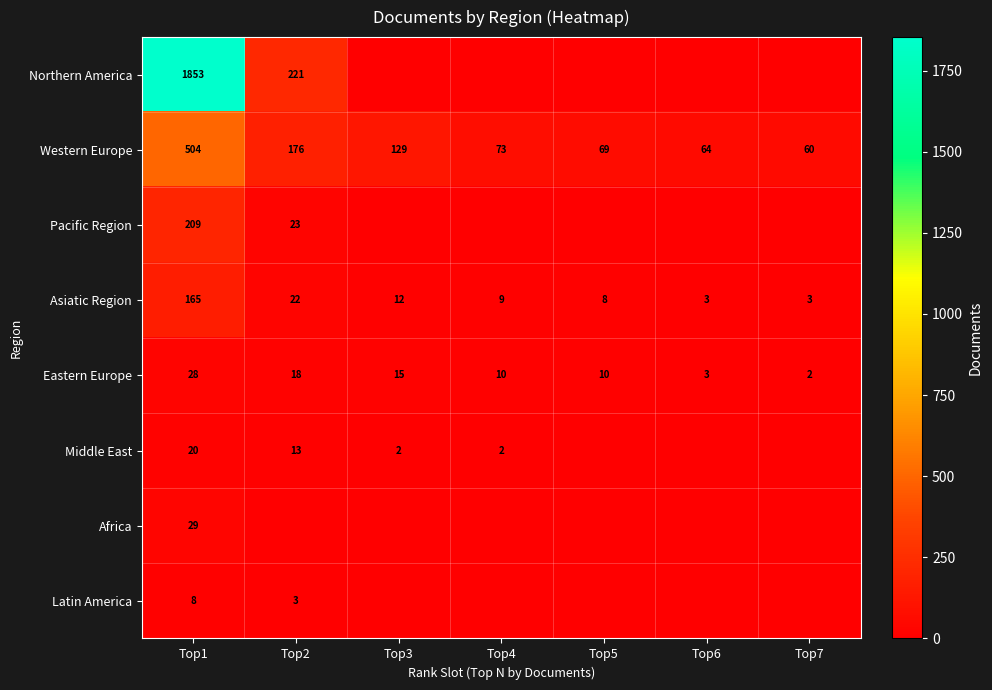

What is the difference between the highest and lowest values at Top1?

1845